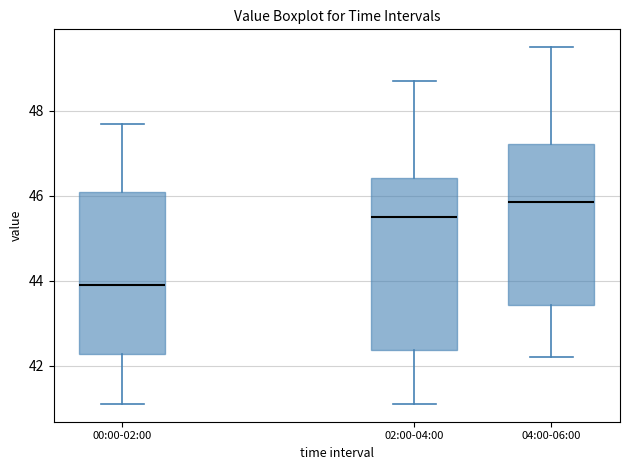

Where does the median line of the box for 00:00-02:00 sit on the y-axis? The values are not printed on the chart, so give them approximately, as read against the axis.

44.0